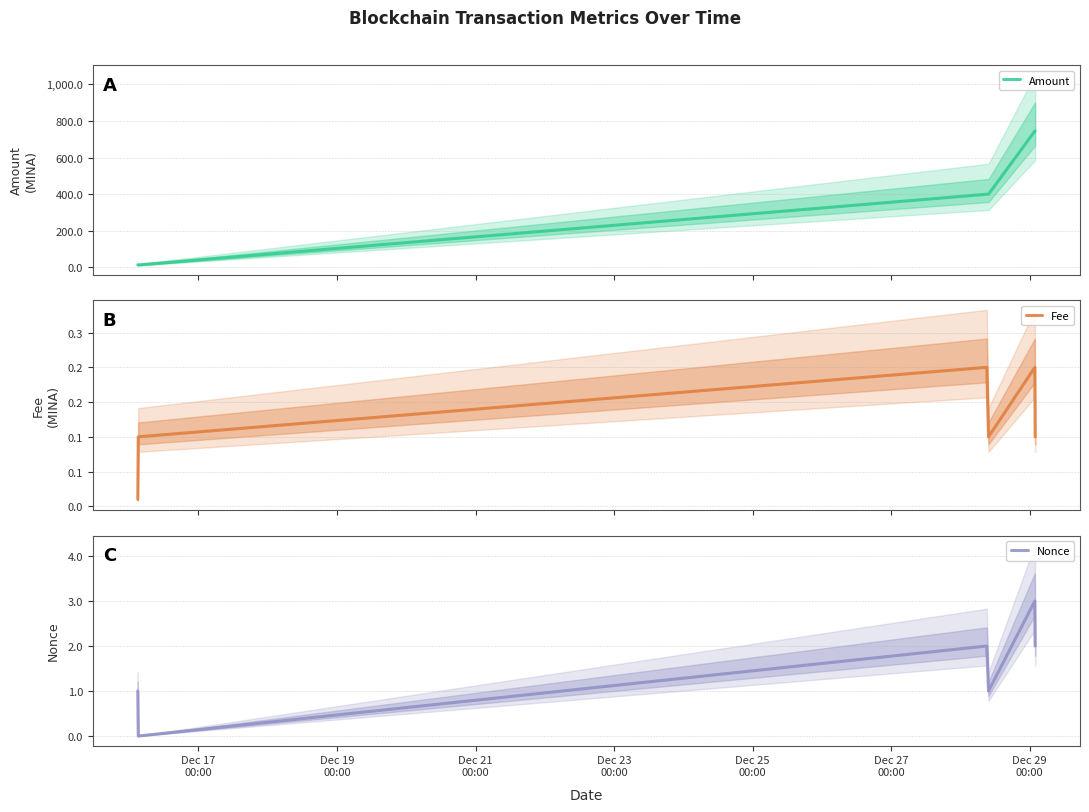

How many distinct data groups are displayed?

3